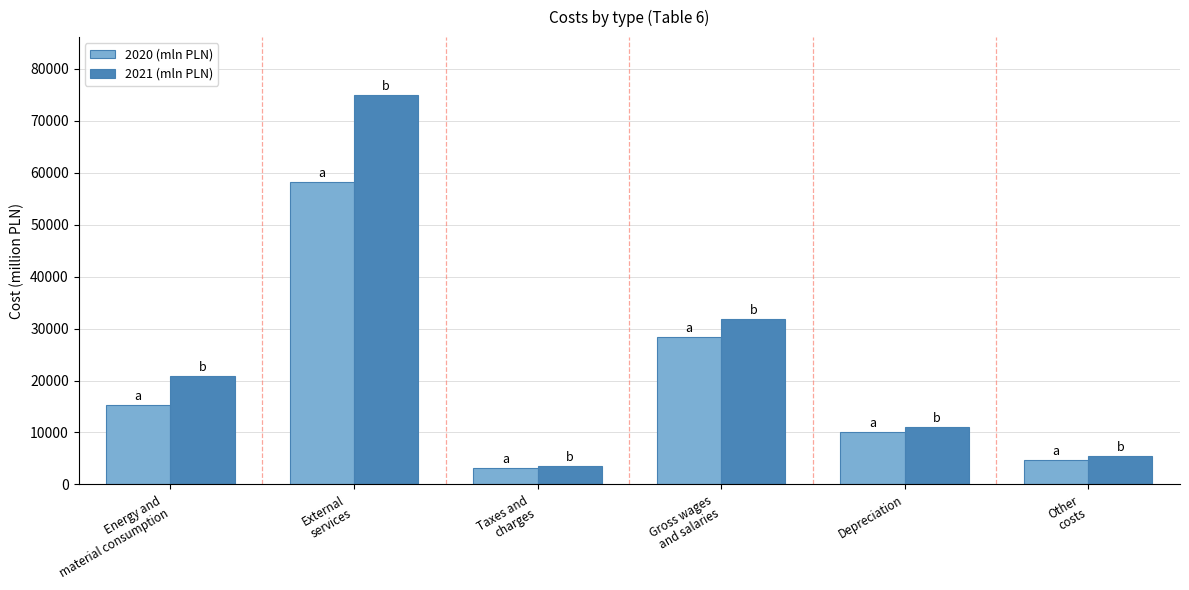

Reading left to right, extract all data points from this chart.

2020 (mln PLN): 15249.4	58197.4	3064.2	28433.7	10079.4	4630.6
2021 (mln PLN): 20820.7	74868.6	3495.0	31792.5	10989.2	5490.5